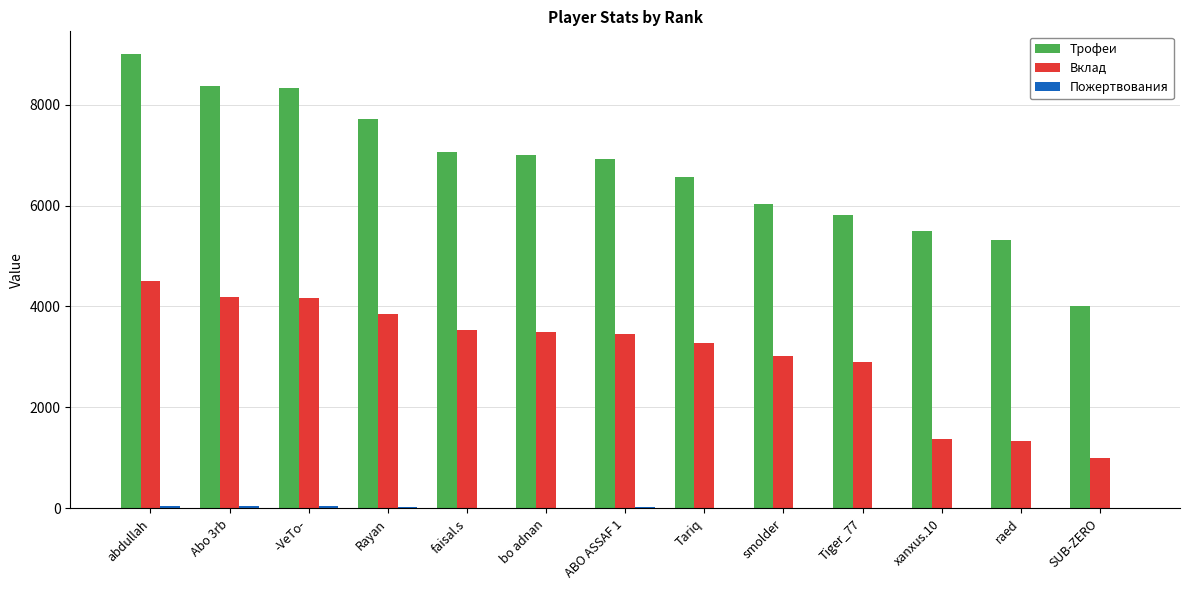

Which series changed the most between Tariq and SUB-ZERO?

Трофеи